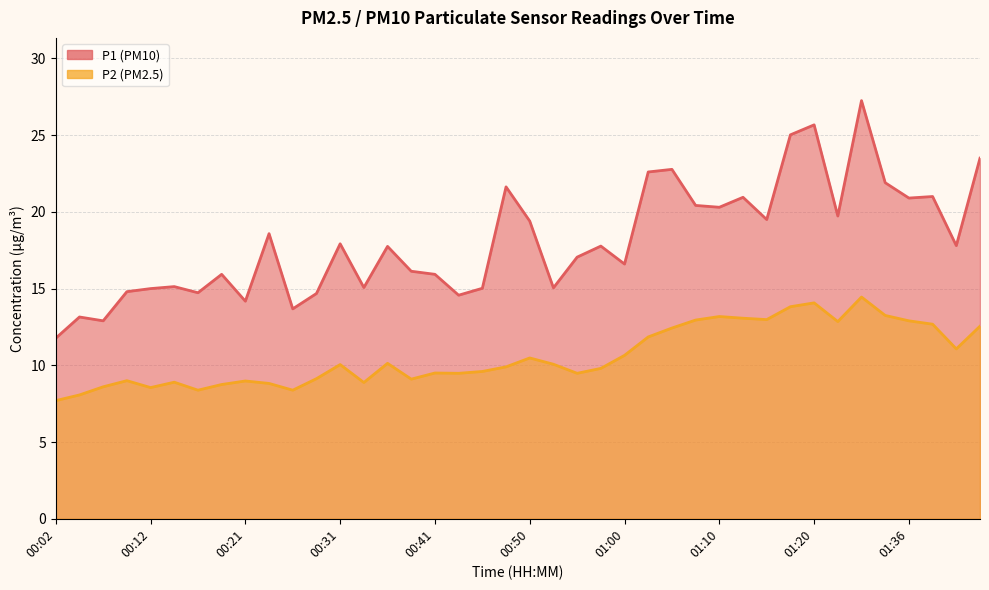

Rank the series at 00:38 from lowest to highest value.

P2, P1